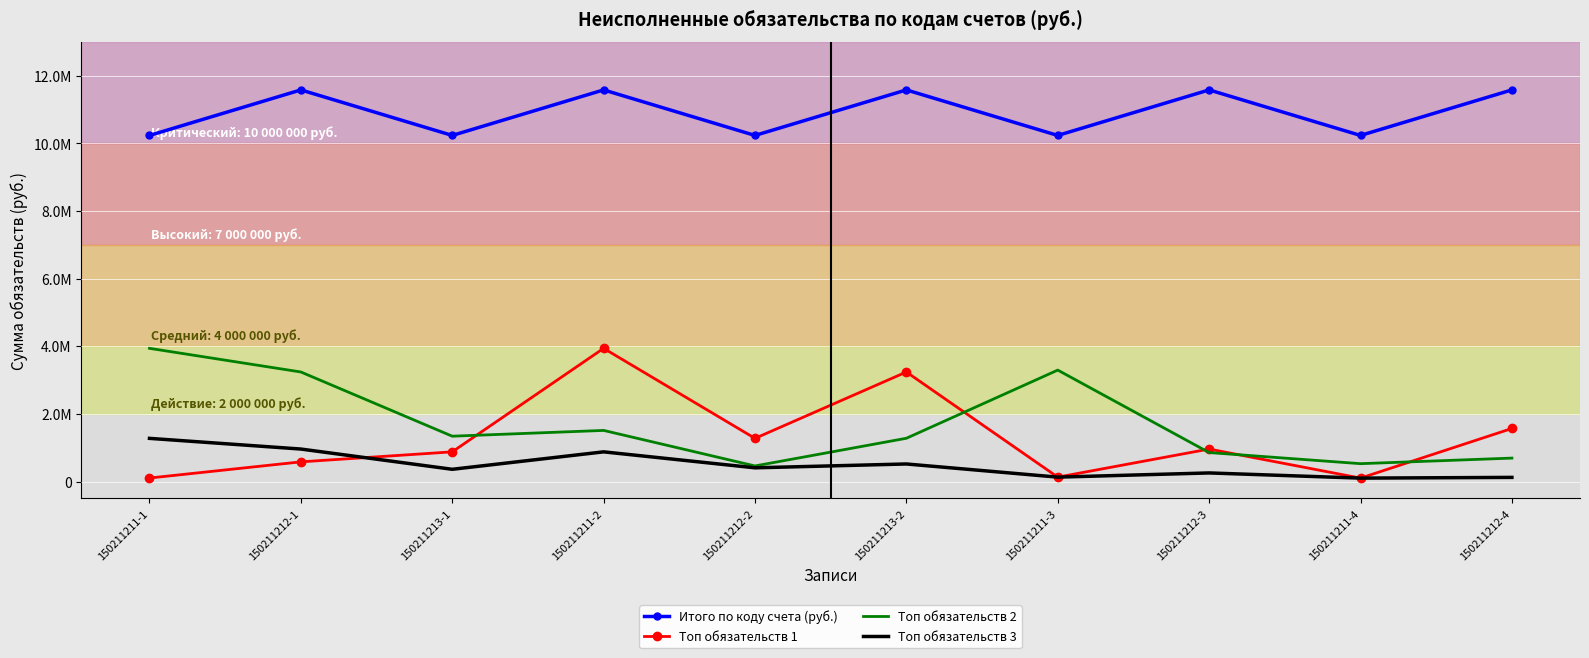

What are all the series names shown in the legend?

Итого по коду счета (руб.), Топ обязательств 1, Топ обязательств 2, Топ обязательств 3